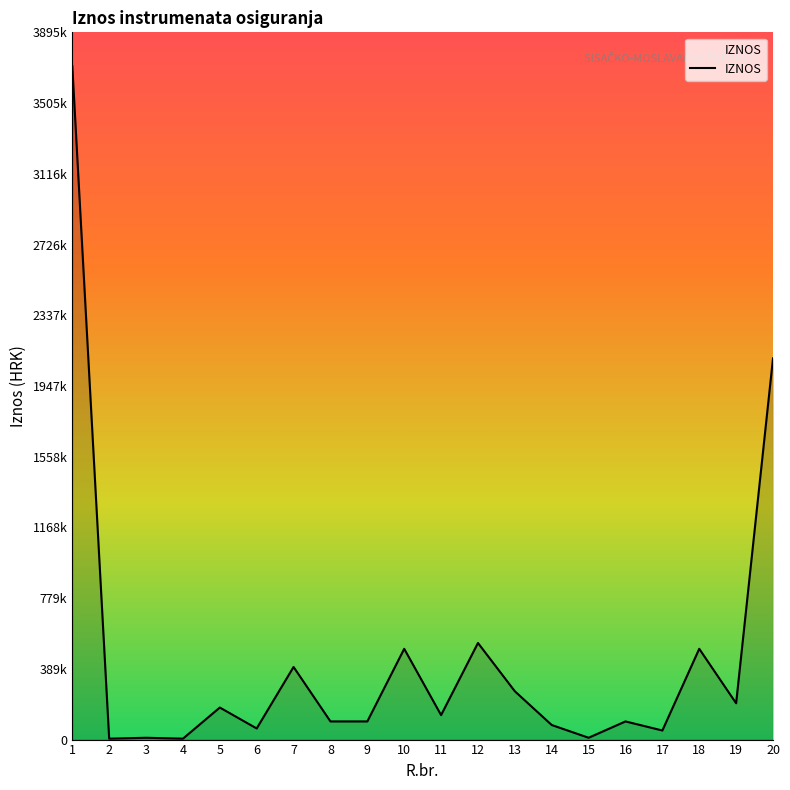

Is this an area chart (filled region under the line)?

Yes